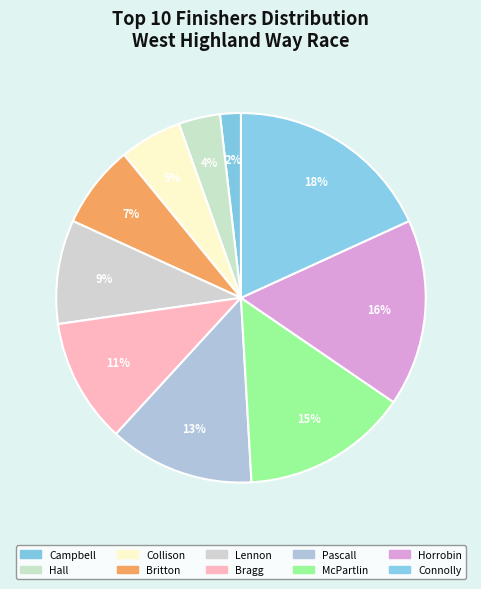

To the nearest percent, what portion does Campbell represent?

2%